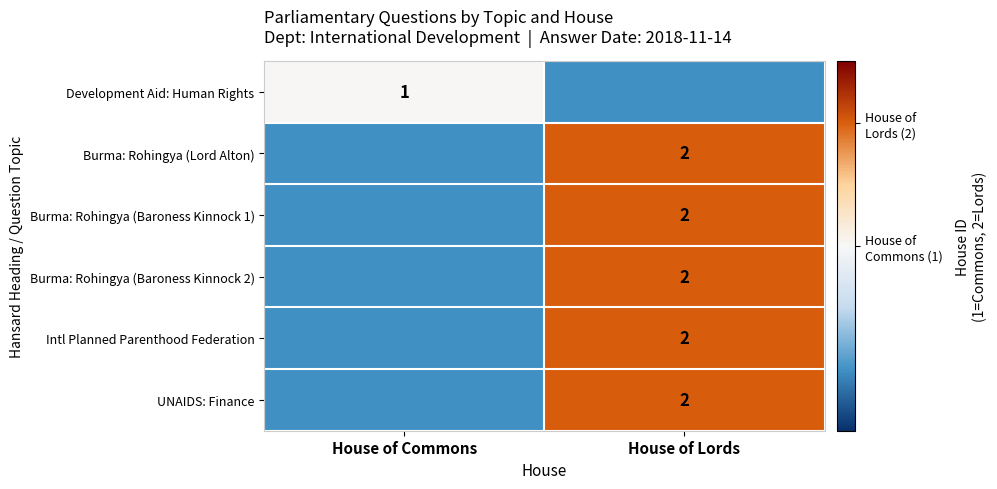

True or false: Burma: Rohingya (Lord Alton) has a value of 1 at House of Lords.

False